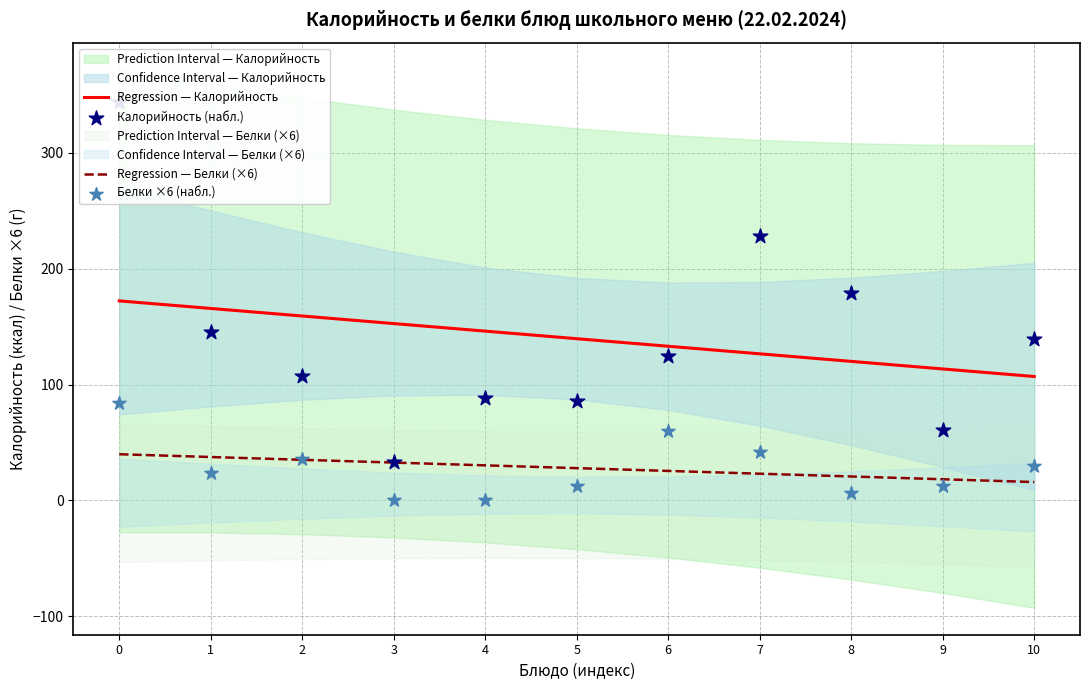

Which series contains the highest Y value?

Калорийность (набл.)